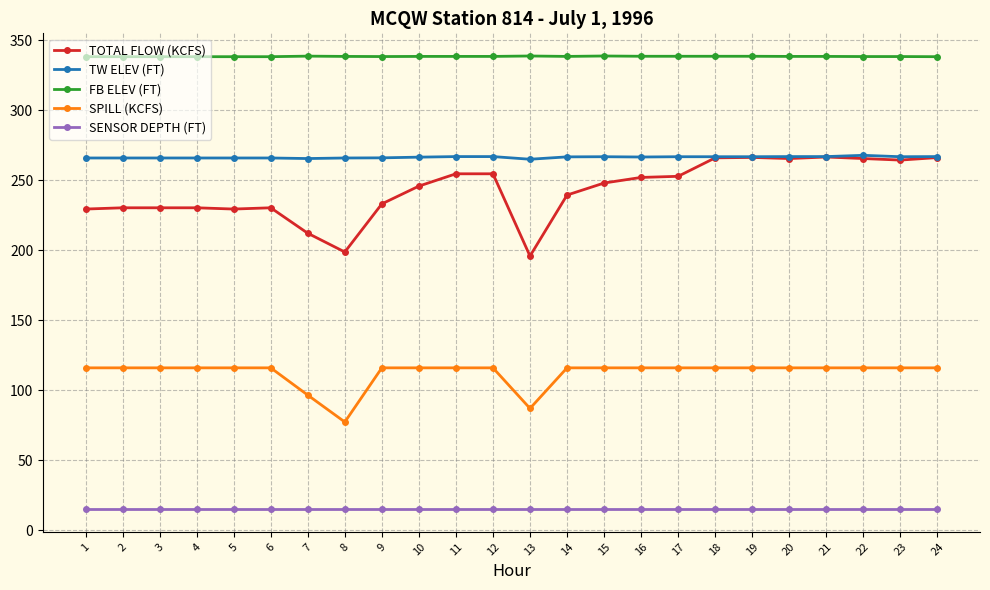

True or false: TOTAL FLOW (KCFS) has more than 1 interior local peaks.

True